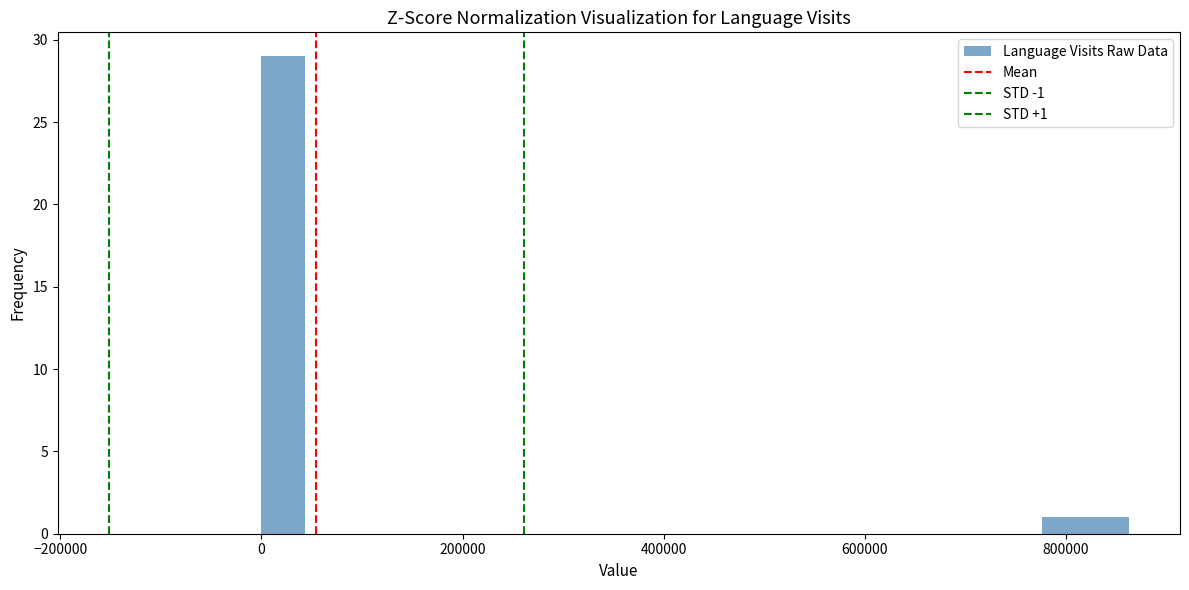

Read against the x-axis, roughly where is the centre of the tallest bar?

20000